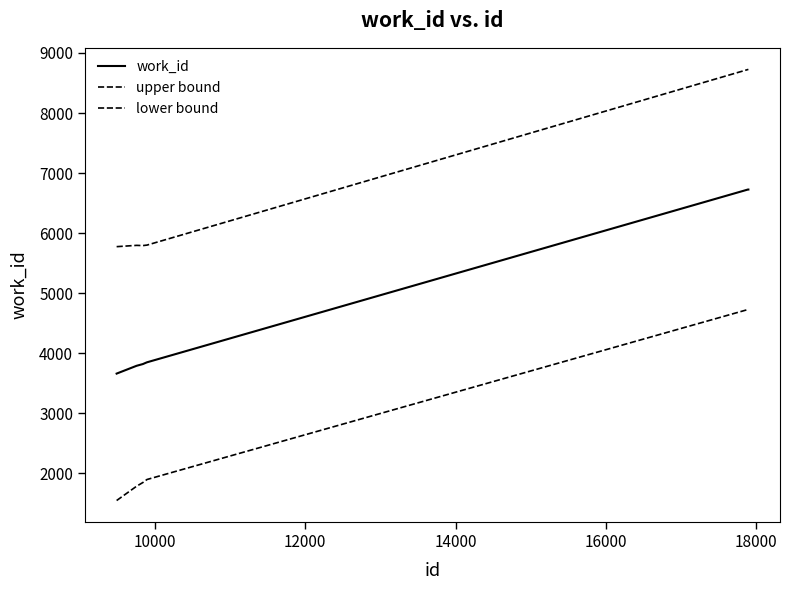

True or false: upper bound and work_id cross at least once.

False